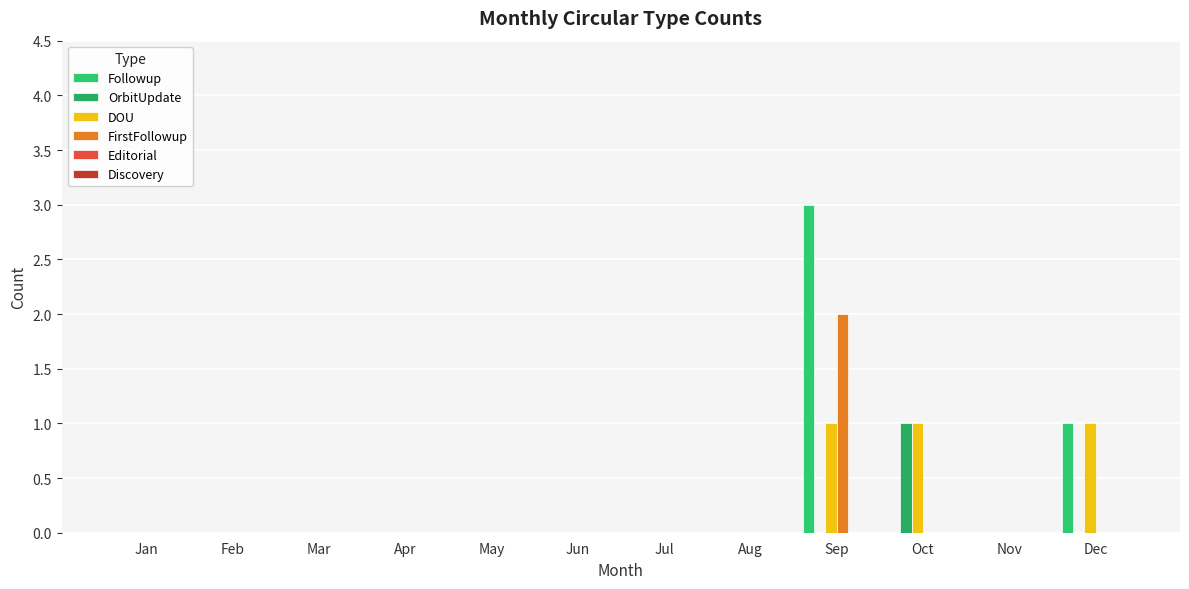

How many distinct data groups are displayed?

4